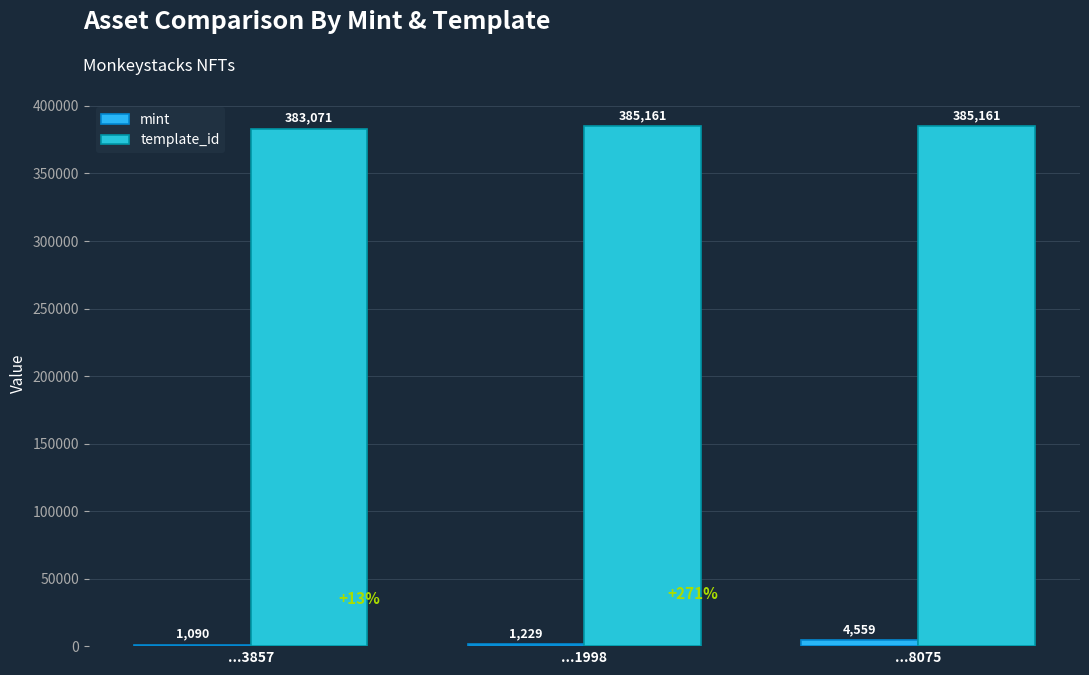

Does the chart contain stacked bars?

No